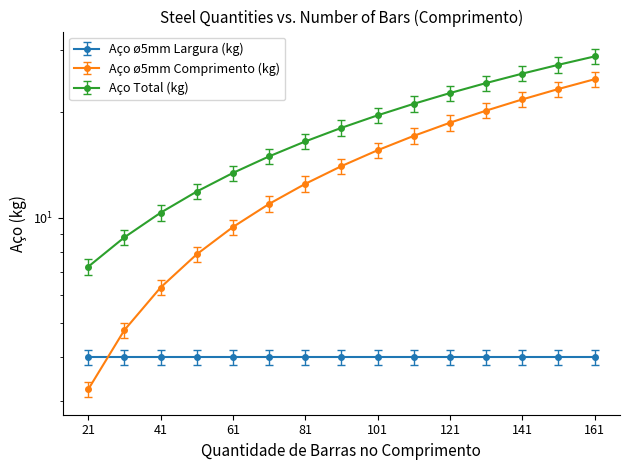

What is the value of the Aço ø5mm Comprimento (kg) point at the 2nd from the left?

4.8